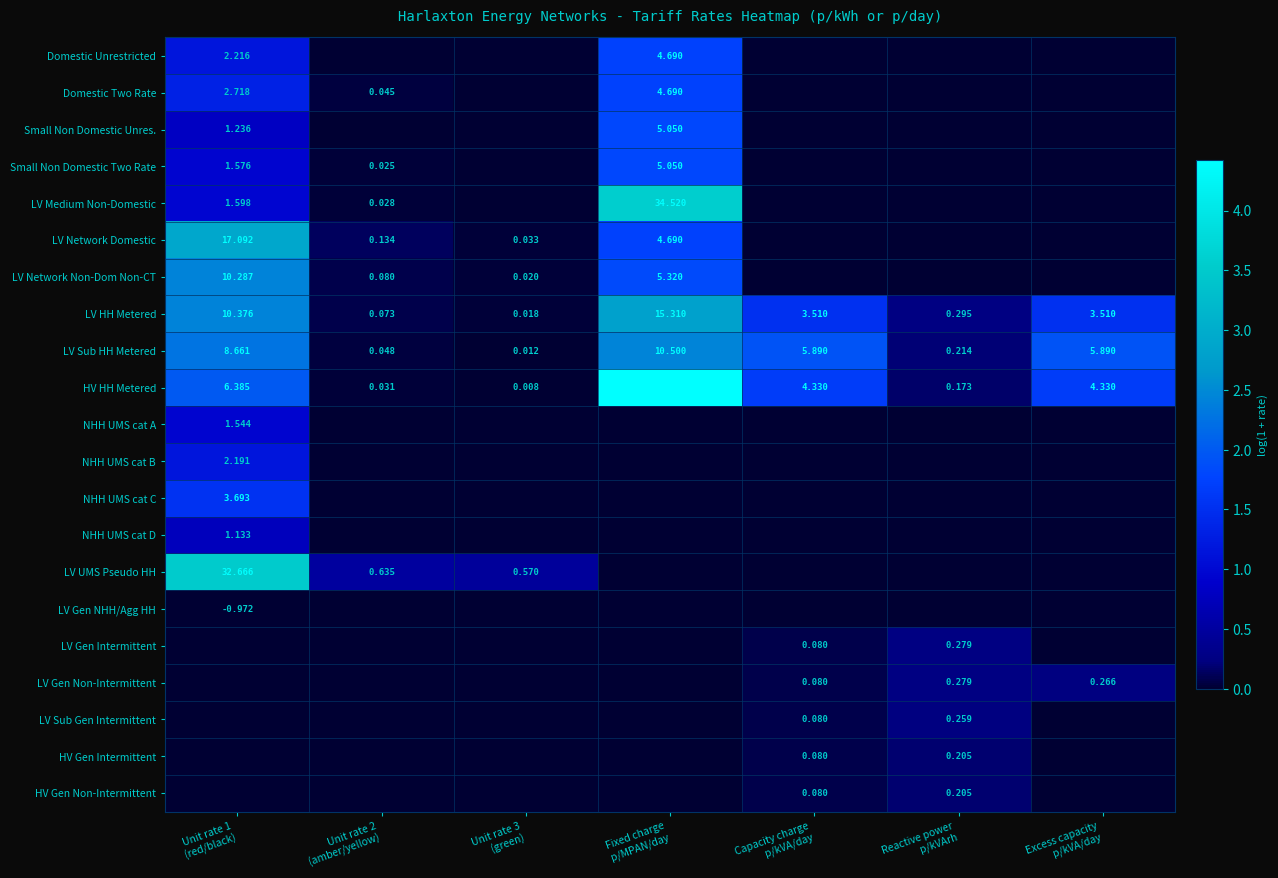

What is the difference between the second highest and second lowest values in the HV Gen Non-Intermittent series?

0.1